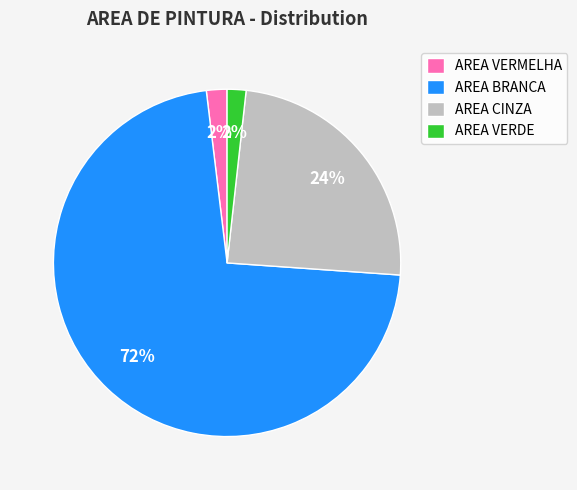

What is the largest slice in the pie chart?

AREA BRANCA